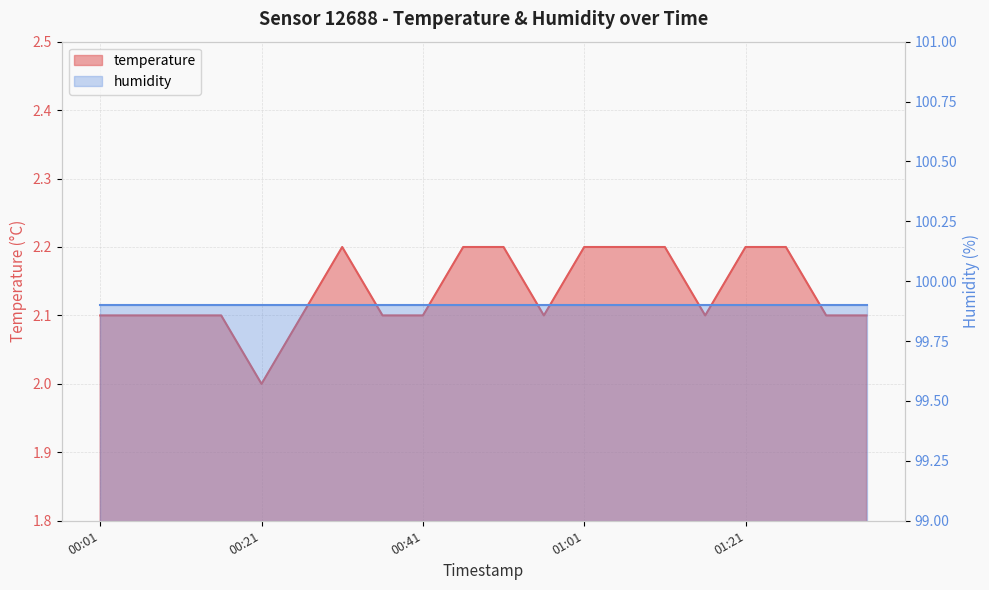

What is the sum of all values?

42.7